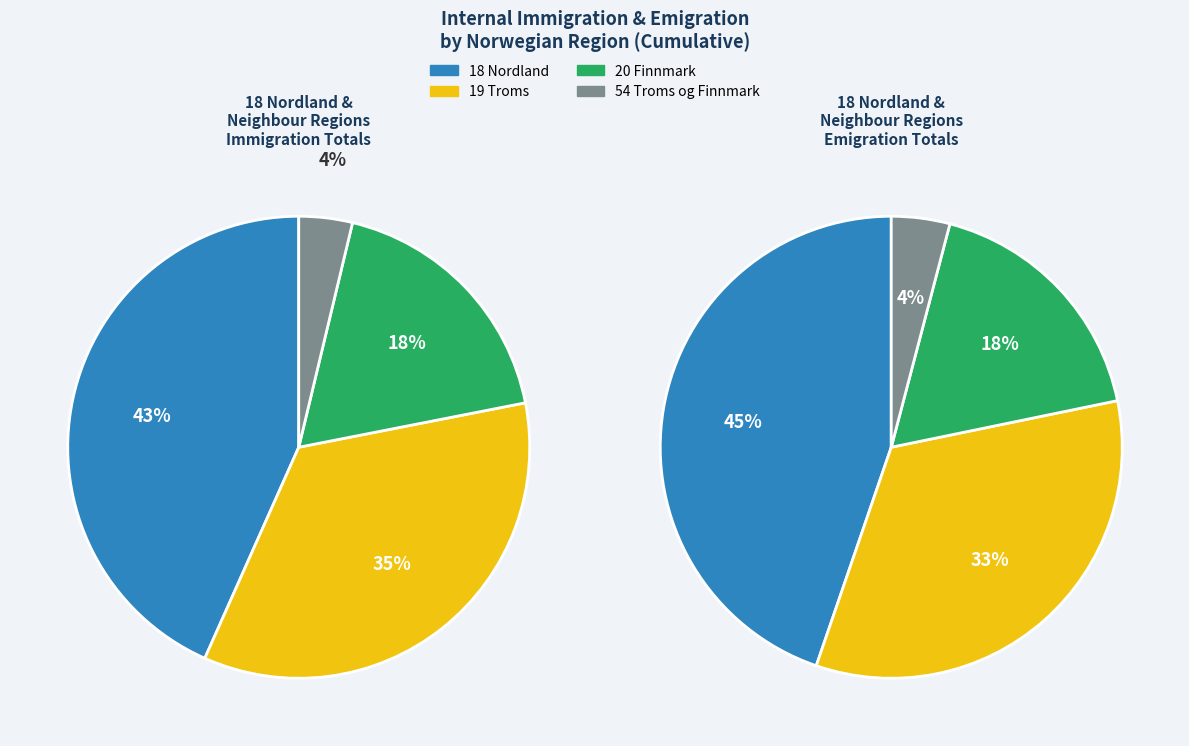

Combined, do 25 and 7 account for over 50%?

No